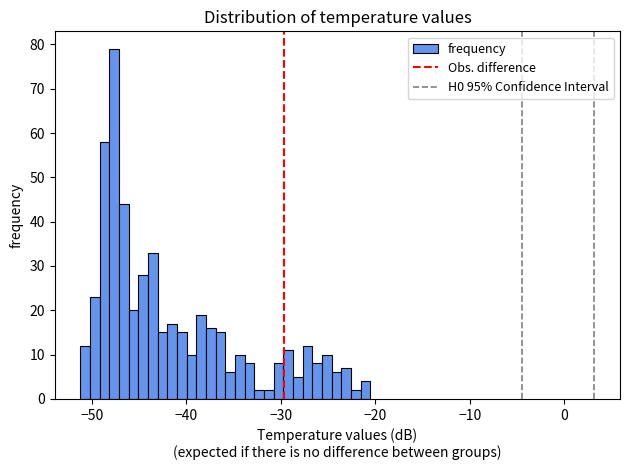

Read against the x-axis, roughly where is the centre of the tallest bar?

-48